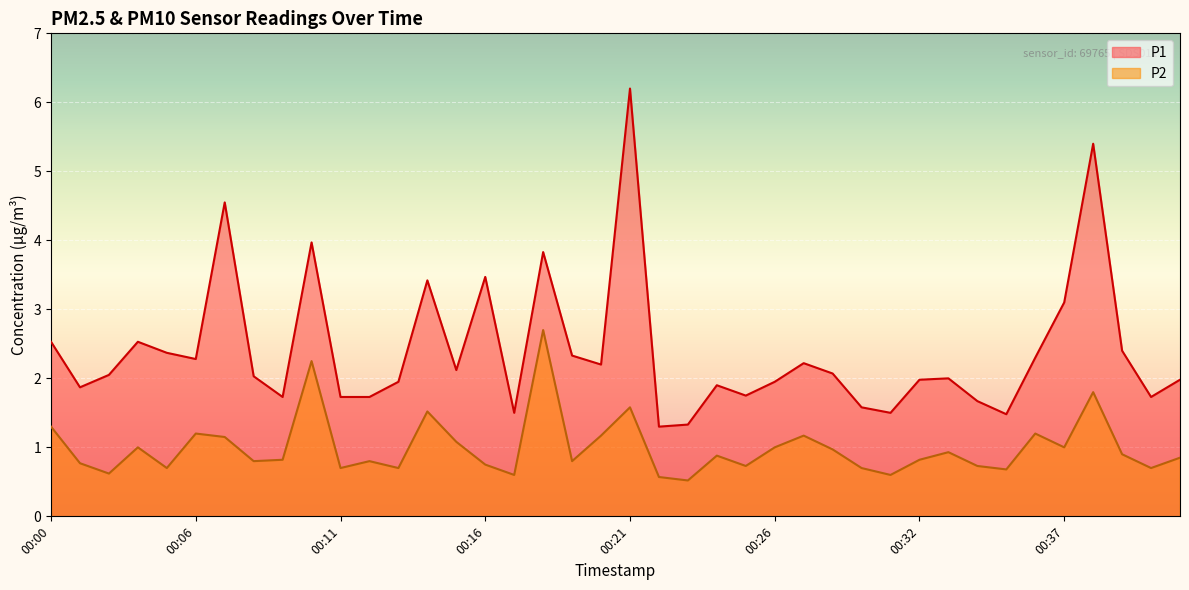

Reading left to right, extract all data points from this chart.

P1: 00:00=2.5	00:01=1.9	00:02=2.0	00:03=2.5	00:04=2.4	00:06=2.3	00:07=4.5	00:08=2.0	00:09=1.7	00:10=4.0	00:11=1.7	00:12=1.7	00:13=1.9	00:14=3.4	00:15=2.1	00:16=3.5	00:17=1.5	00:18=3.8	00:19=2.3	00:20=2.2	00:21=6.2	00:22=1.3	00:23=1.3	00:24=1.9	00:25=1.8	00:26=1.9	00:27=2.2	00:29=2.1	00:30=1.6	00:31=1.5	00:32=2.0	00:33=2.0	00:34=1.7	00:35=1.5	00:36=2.3	00:37=3.1	00:38=5.4	00:39=2.4	00:40=1.7	00:41=2.0
P2: 00:00=1.3	00:01=0.8	00:02=0.6	00:03=1.0	00:04=0.7	00:06=1.2	00:07=1.1	00:08=0.8	00:09=0.8	00:10=2.2	00:11=0.7	00:12=0.8	00:13=0.7	00:14=1.5	00:15=1.1	00:16=0.8	00:17=0.6	00:18=2.7	00:19=0.8	00:20=1.2	00:21=1.6	00:22=0.6	00:23=0.5	00:24=0.9	00:25=0.7	00:26=1.0	00:27=1.2	00:29=1.0	00:30=0.7	00:31=0.6	00:32=0.8	00:33=0.9	00:34=0.7	00:35=0.7	00:36=1.2	00:37=1.0	00:38=1.8	00:39=0.9	00:40=0.7	00:41=0.8